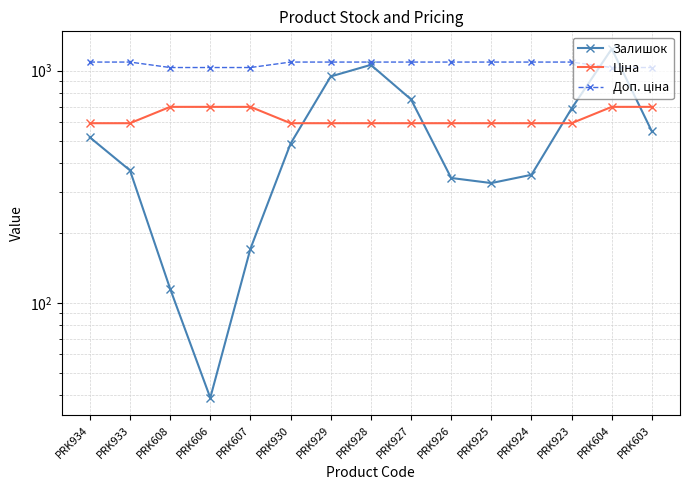

At how many categories does at least one series exceed 258?

15